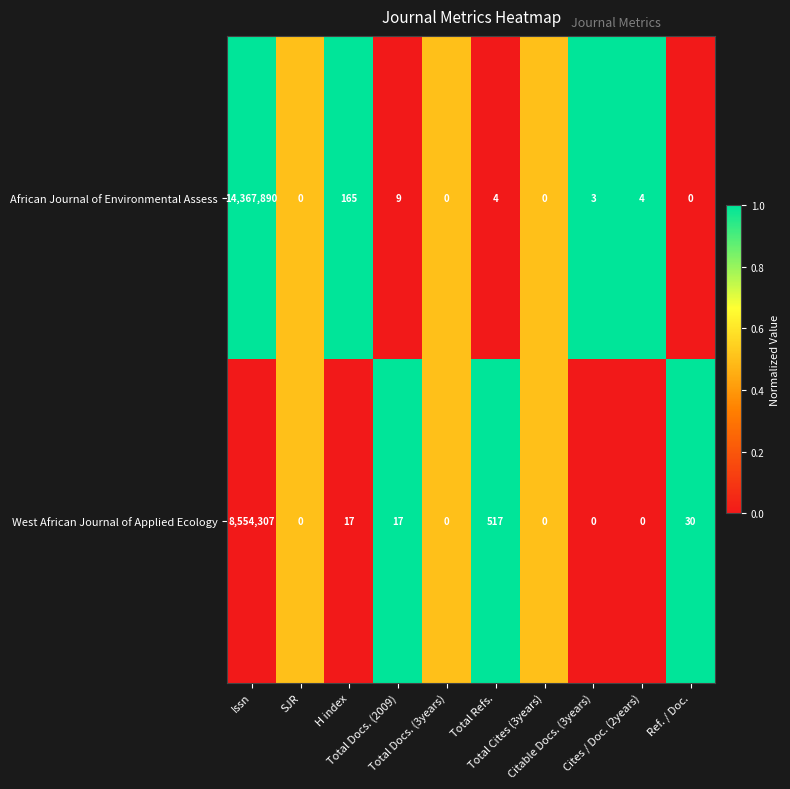

Which series has the largest total across all categories?

African Journal of Environmental Assess